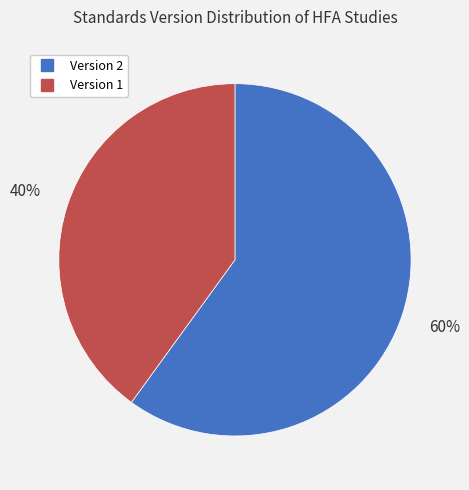

Does any single category account for the majority?

Yes